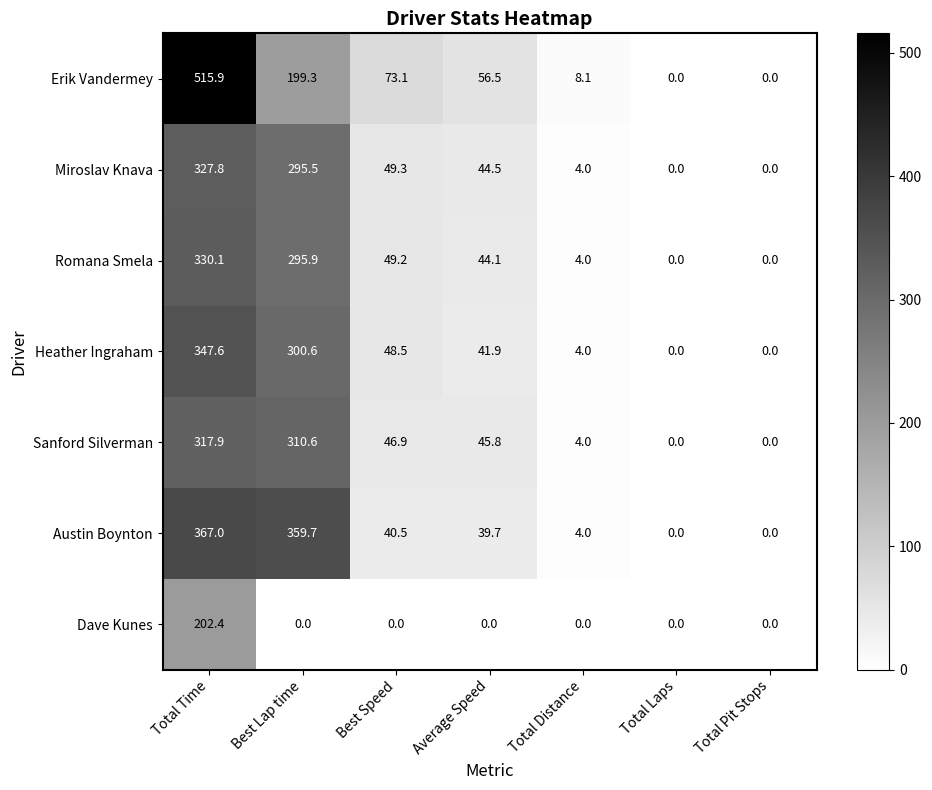

At which label does Miroslav Knava first exceed 44?

Total Time